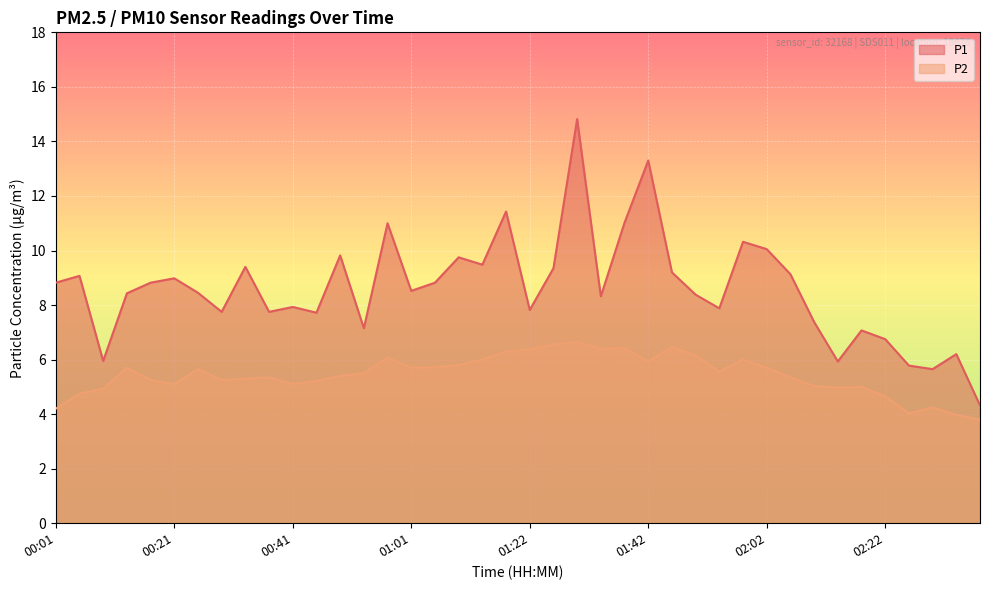

Read the P2_line value at 8.

5.3